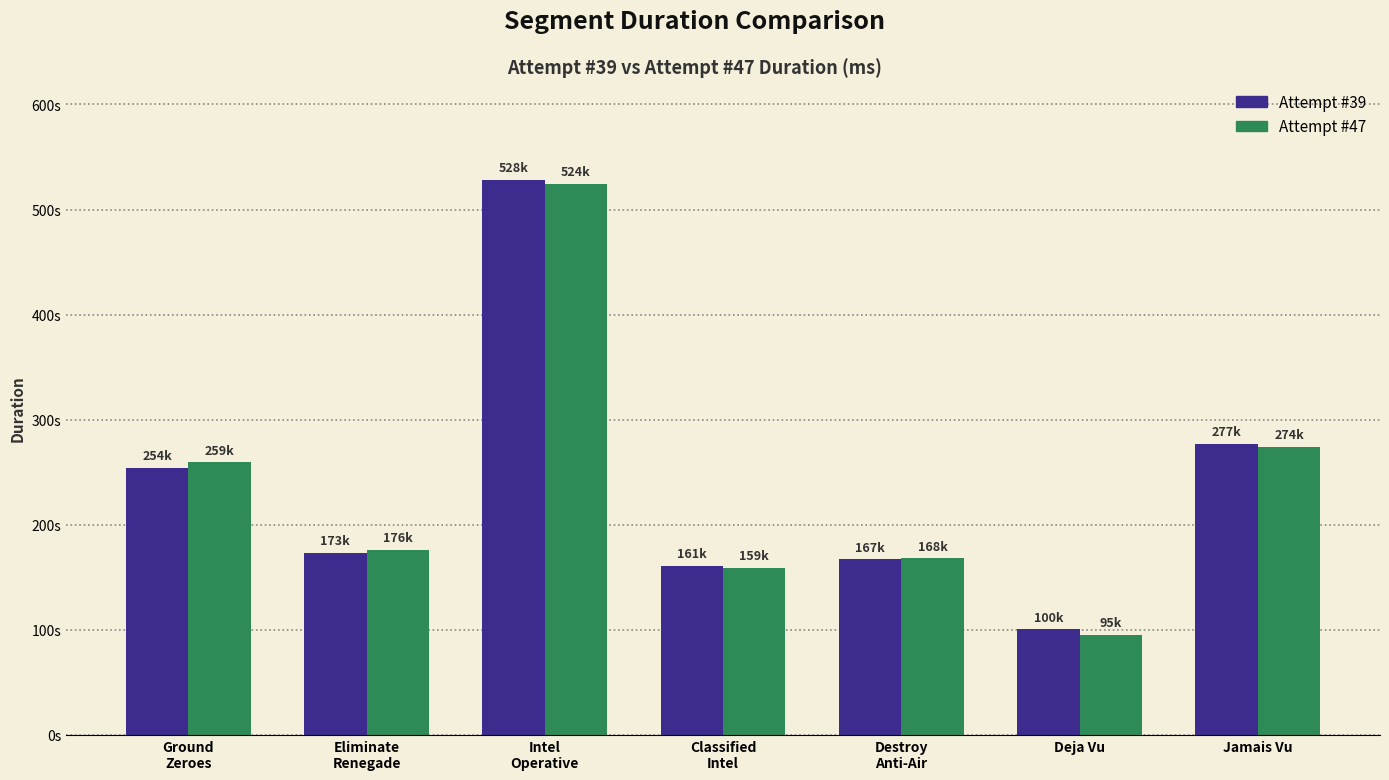

Does the chart contain any negative values?

No